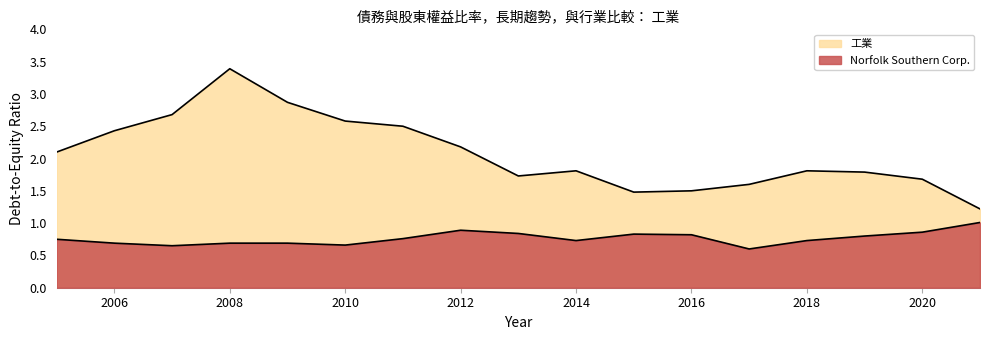

True or false: 工業 and Norfolk Southern Corp. cross at least once.

False